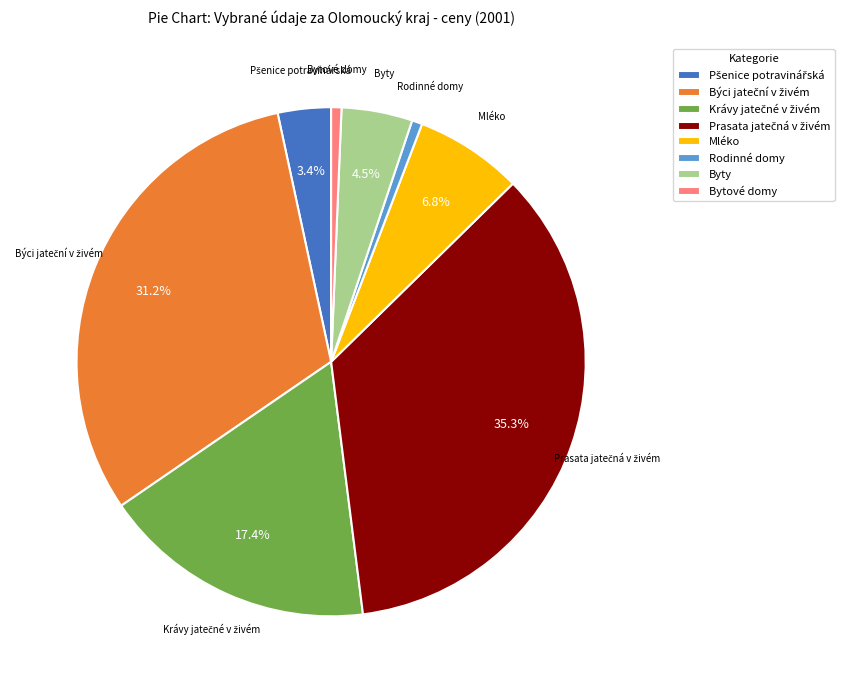

How many slices are in this pie chart?

8